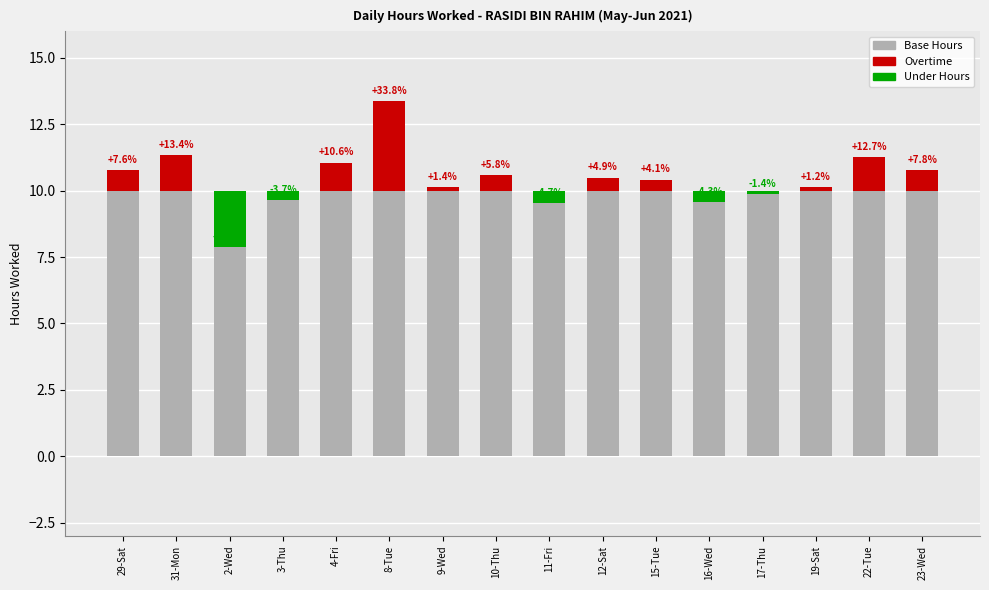

What position from the right is 19-Sat?

3